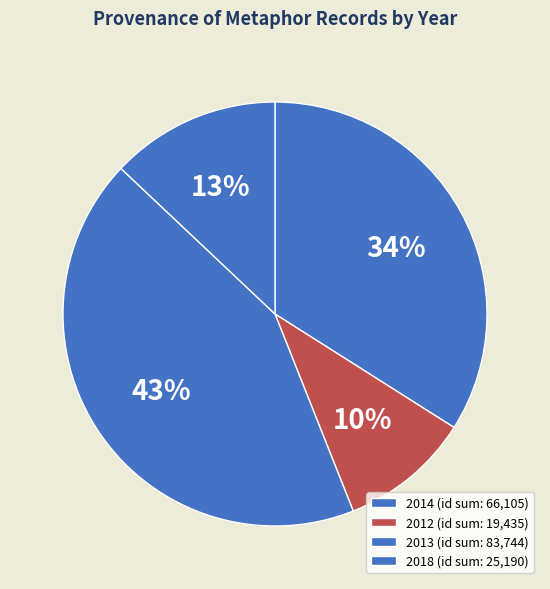

How many segments does this pie chart have?

4